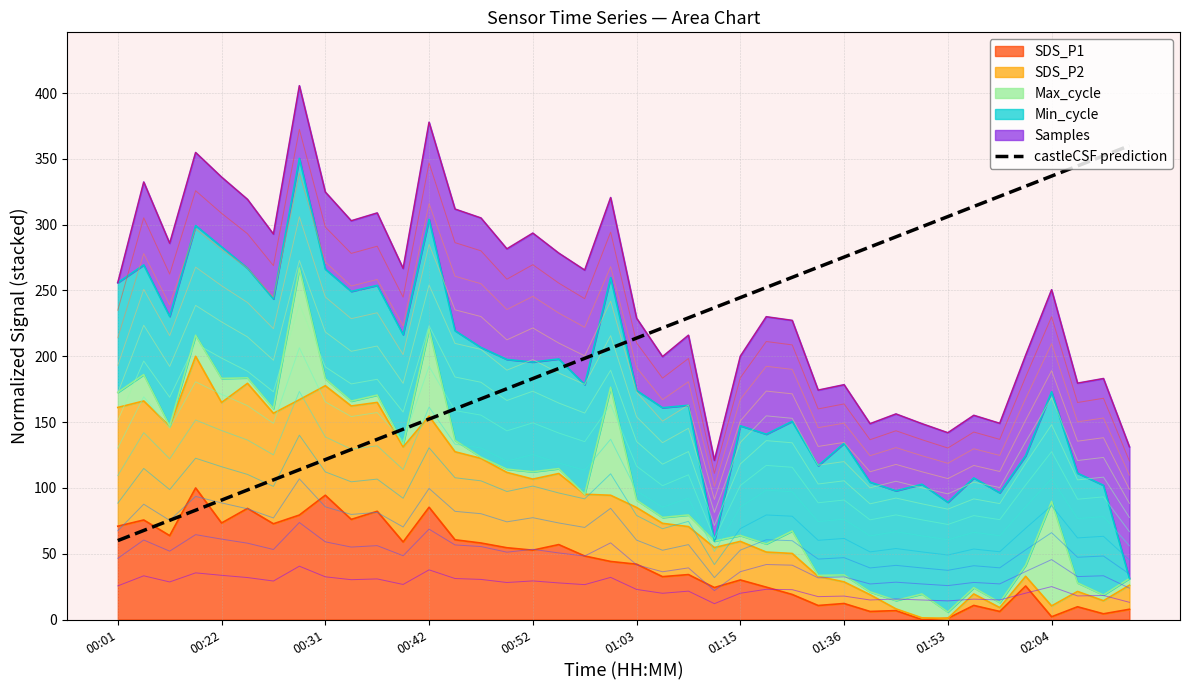

What is the maximum value shown in the chart?

360.0